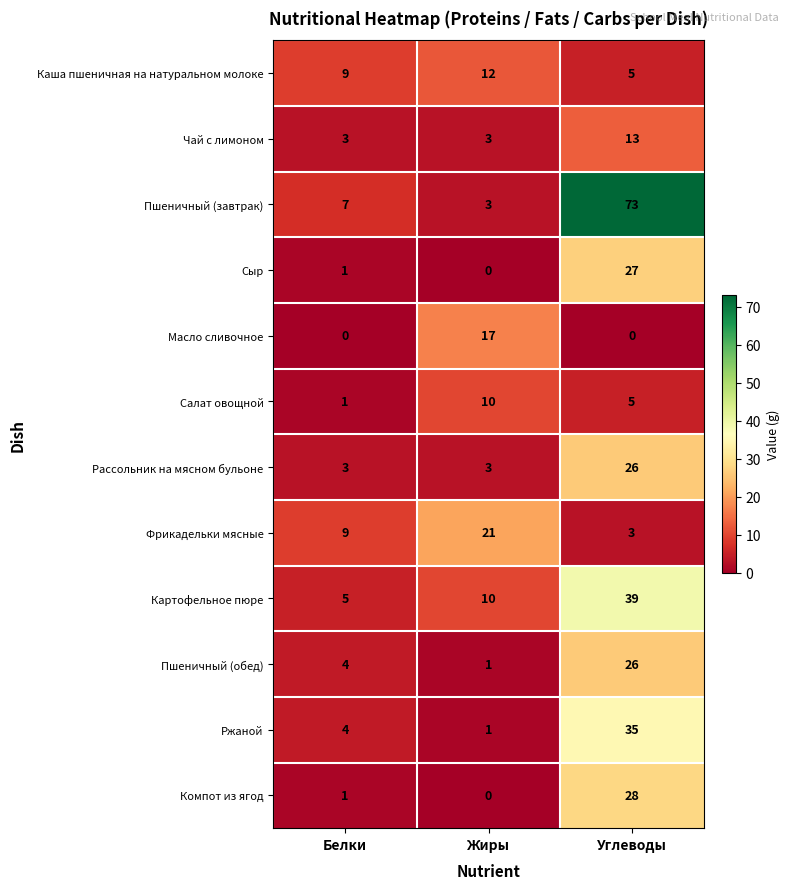

Is the value of Фрикадельки мясные at Белки greater than the value of Пшеничный (обед) at Углеводы?

No